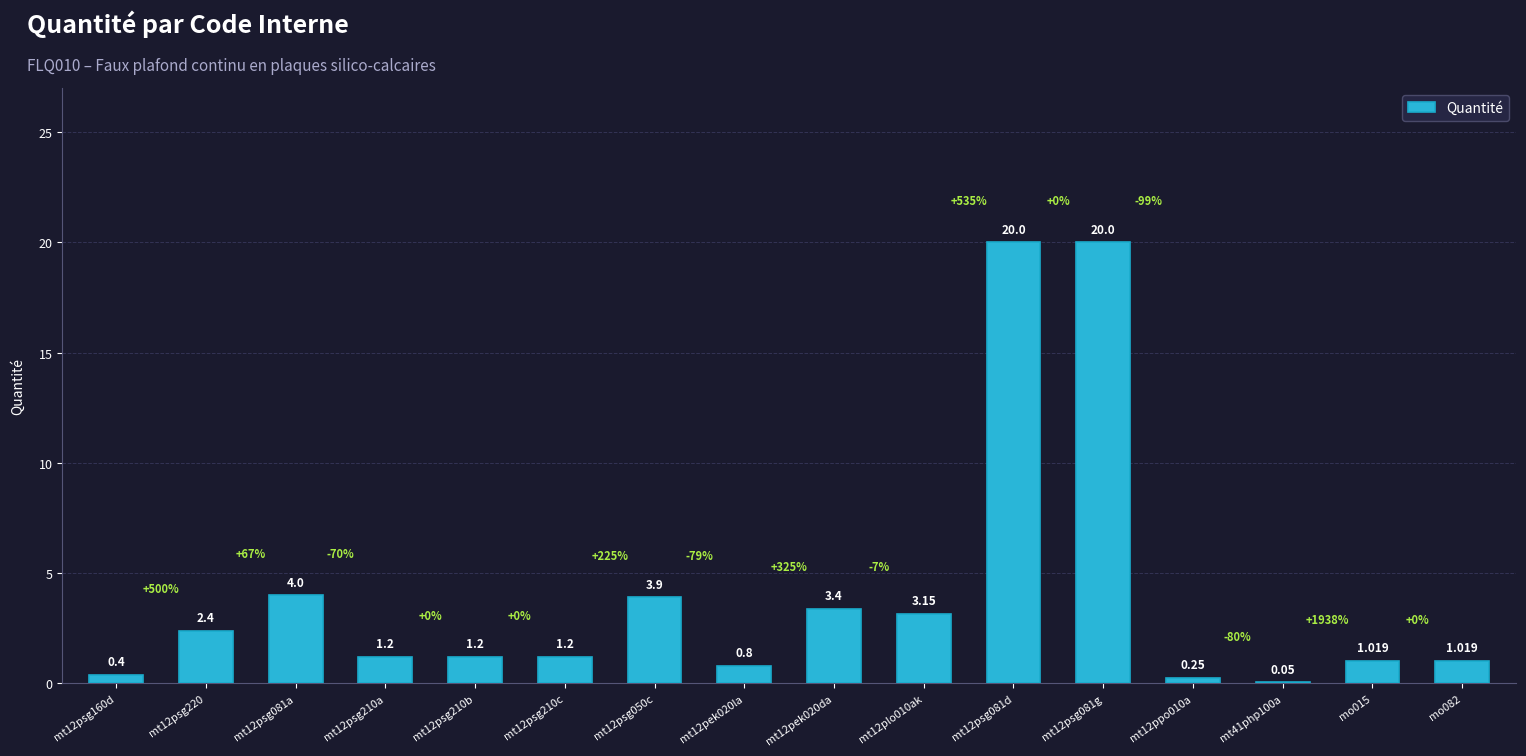

How many categories are shown in the chart?

16